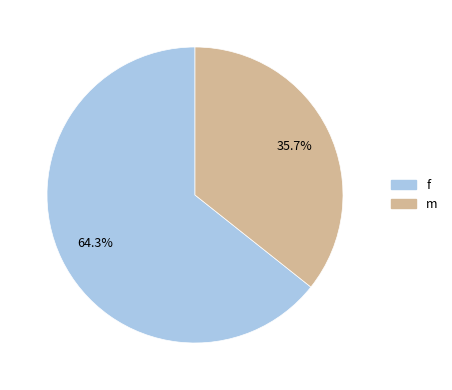

To the nearest percent, what percentage of the pie is f?

64%